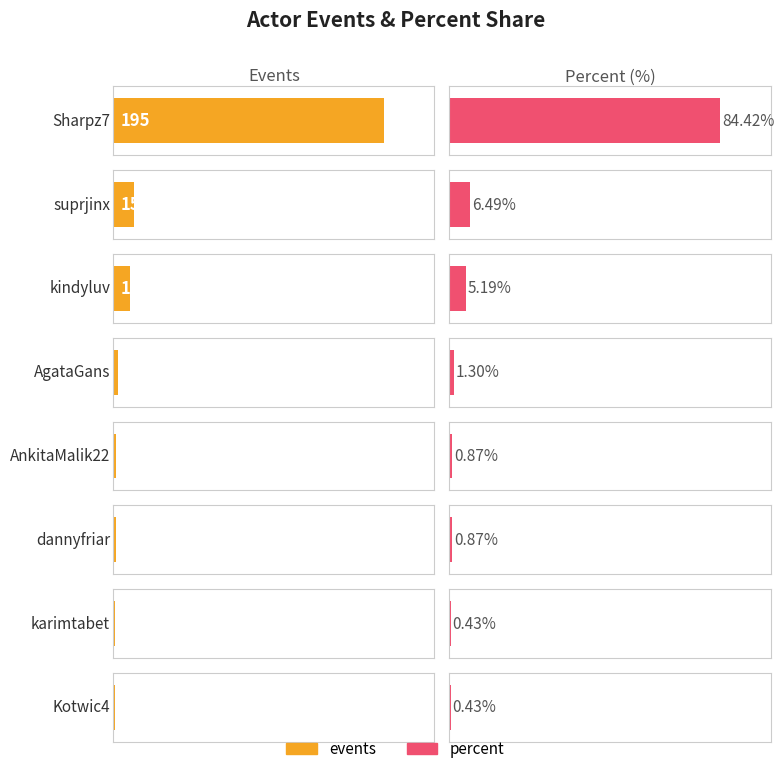

What is the value of the events bar at the 8th from the left?

1.0